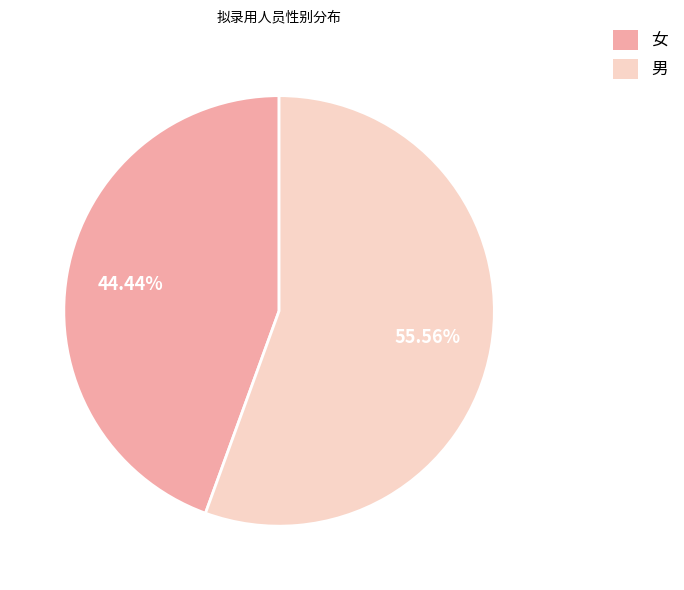

How many slices are in this pie chart?

2